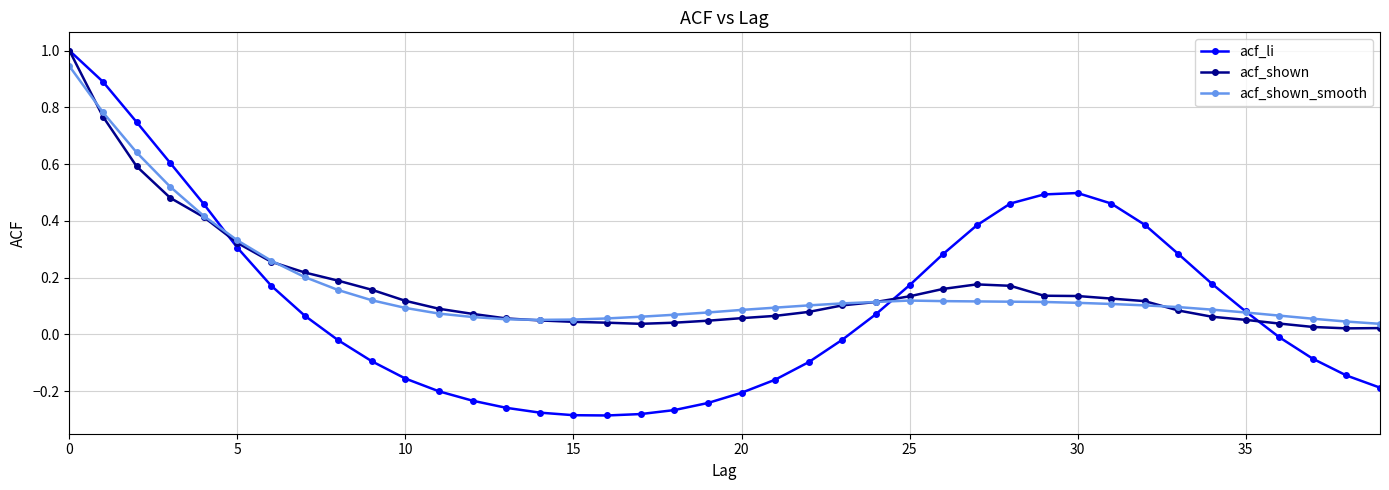

Which series has the largest range (max minus min)?

acf_li